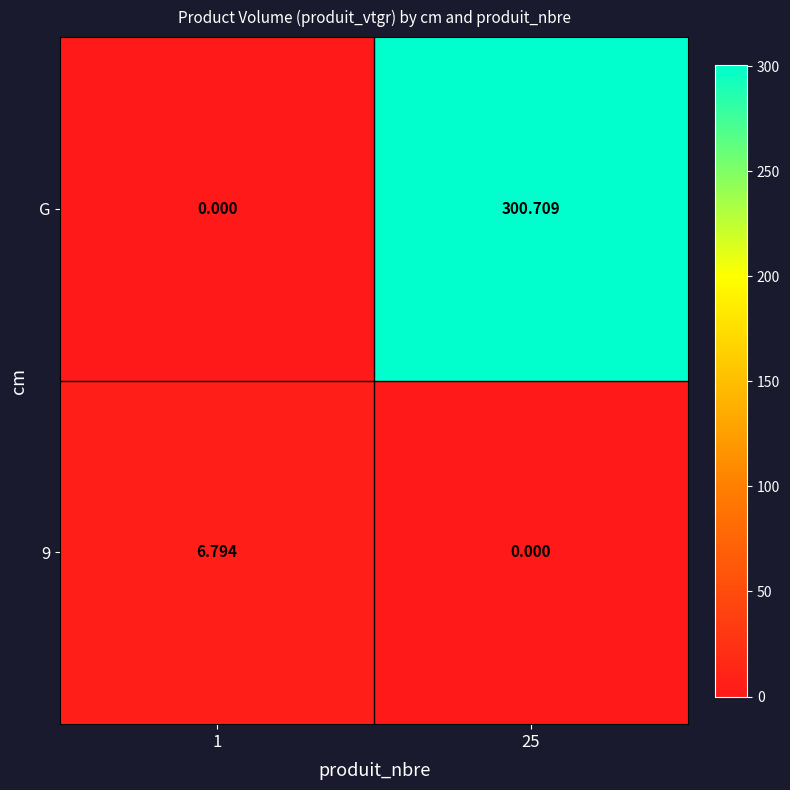

Which series has the largest total across all categories?

G